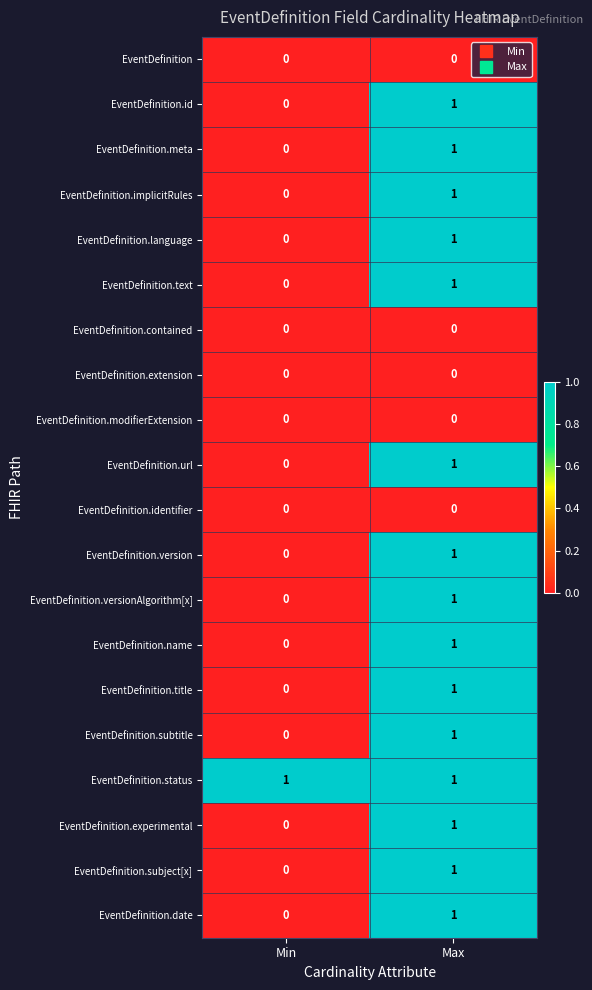

The value of EventDefinition.subtitle at Min is 1. True or false?

False